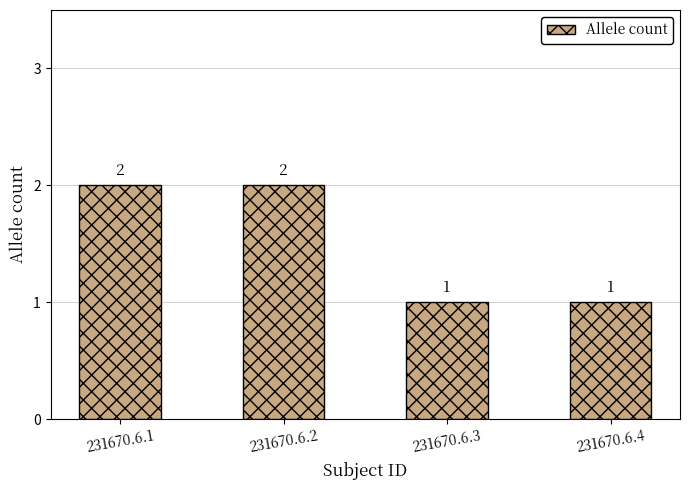

Between 231670.6.3 and 231670.6.1, which is larger?

231670.6.1